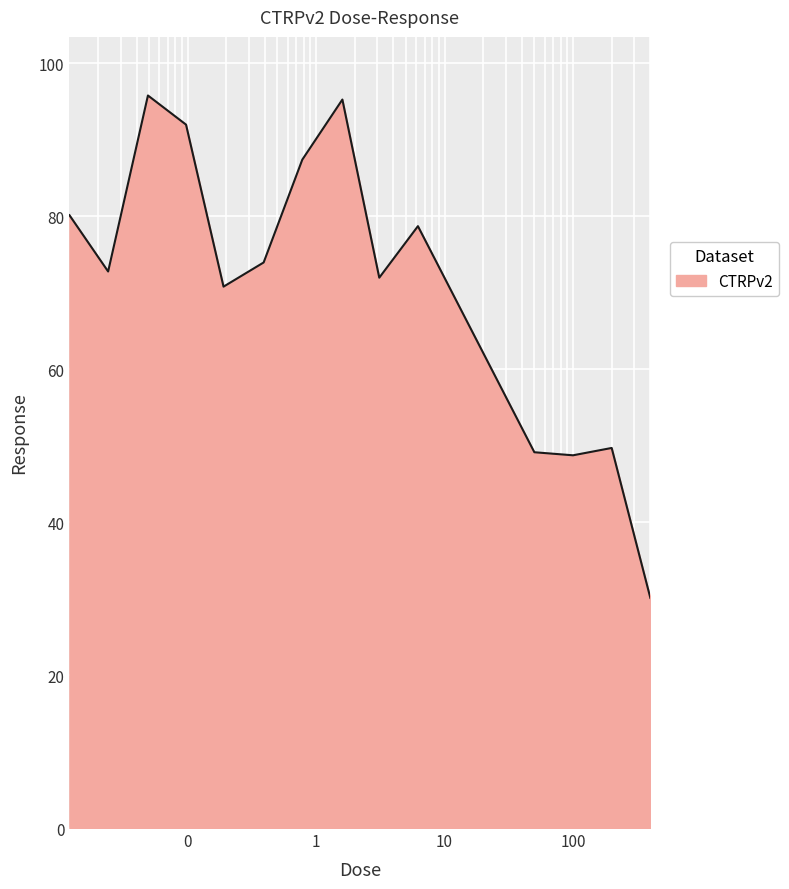

Does the chart have visible grid lines?

Yes